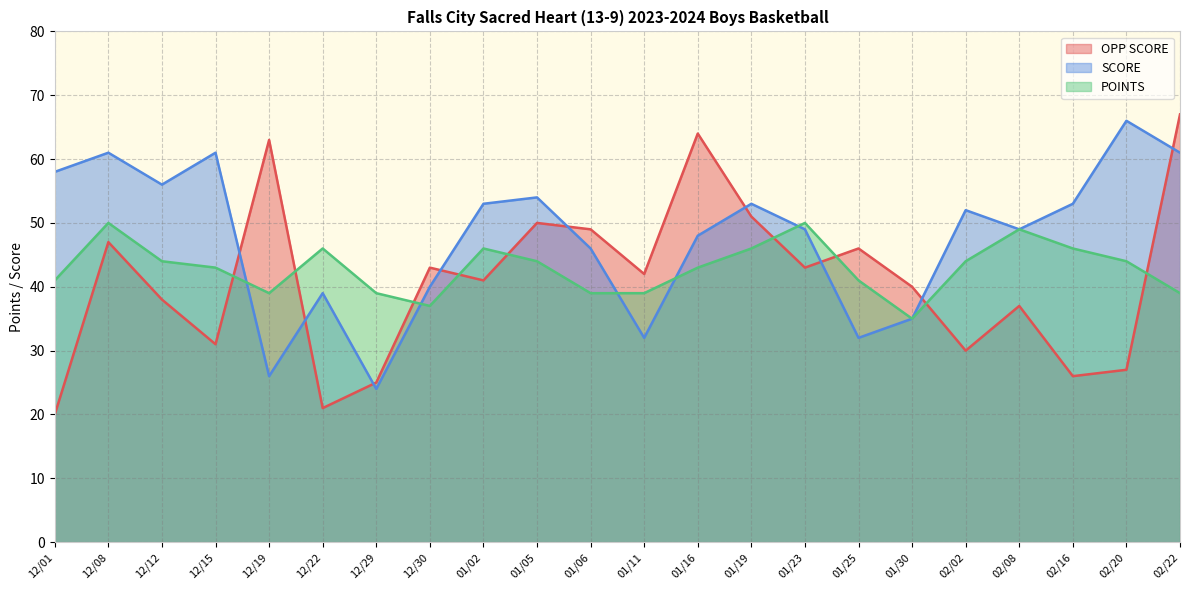

What is the total value across all series at 12/12?

138